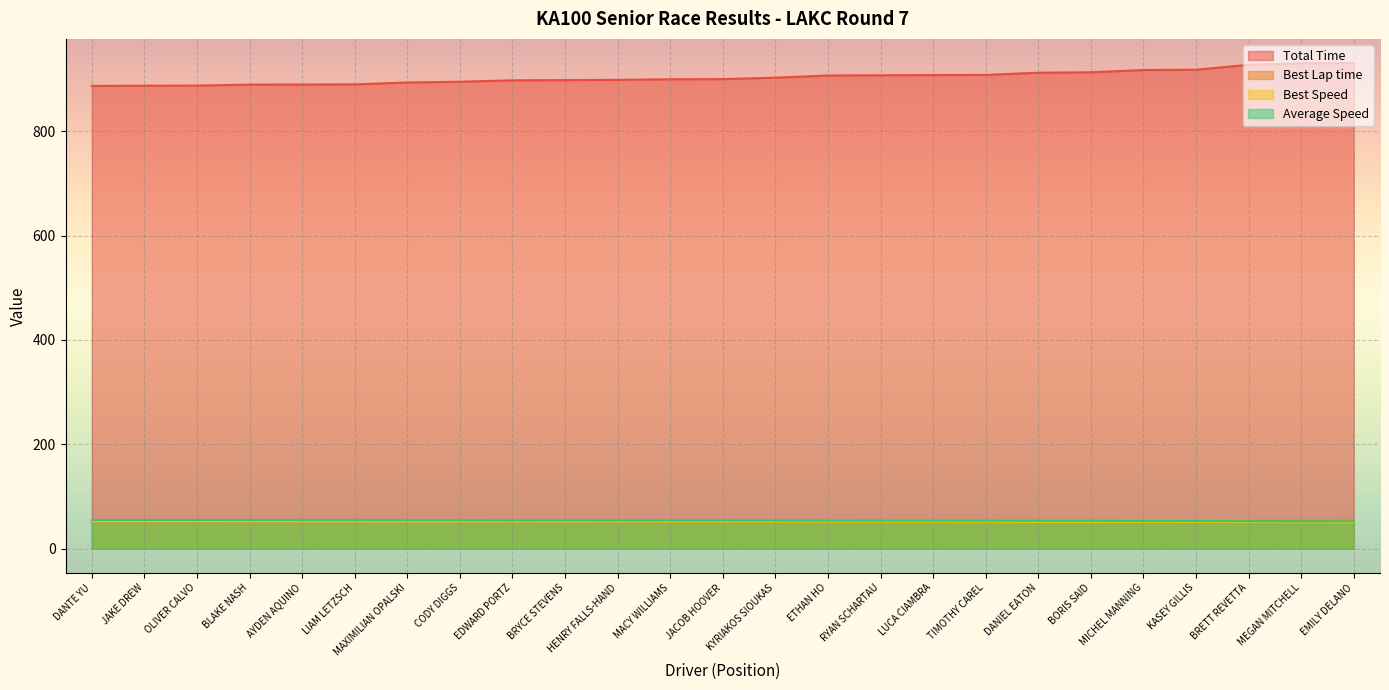

Which category has the lowest value across all series?

EMILY DELANO